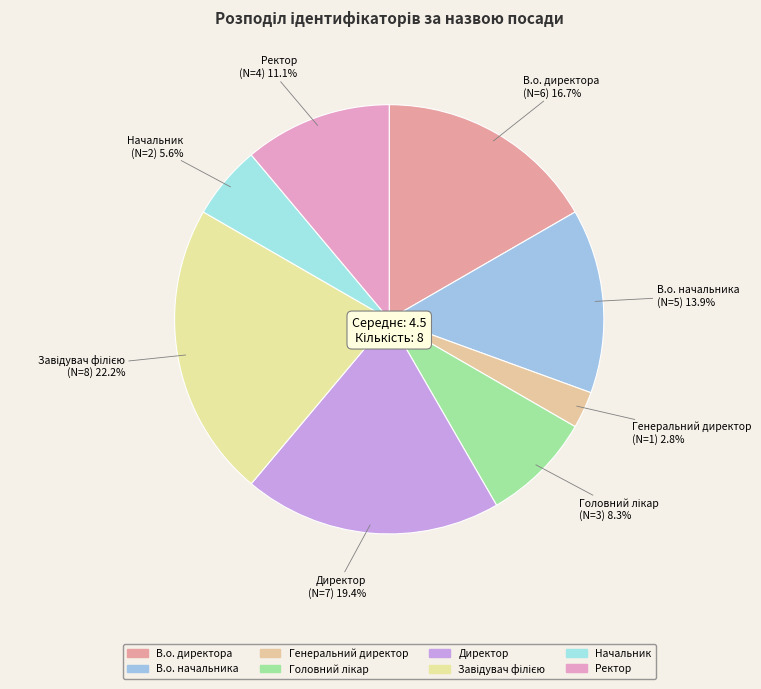

Count the number of slices in the pie.

8